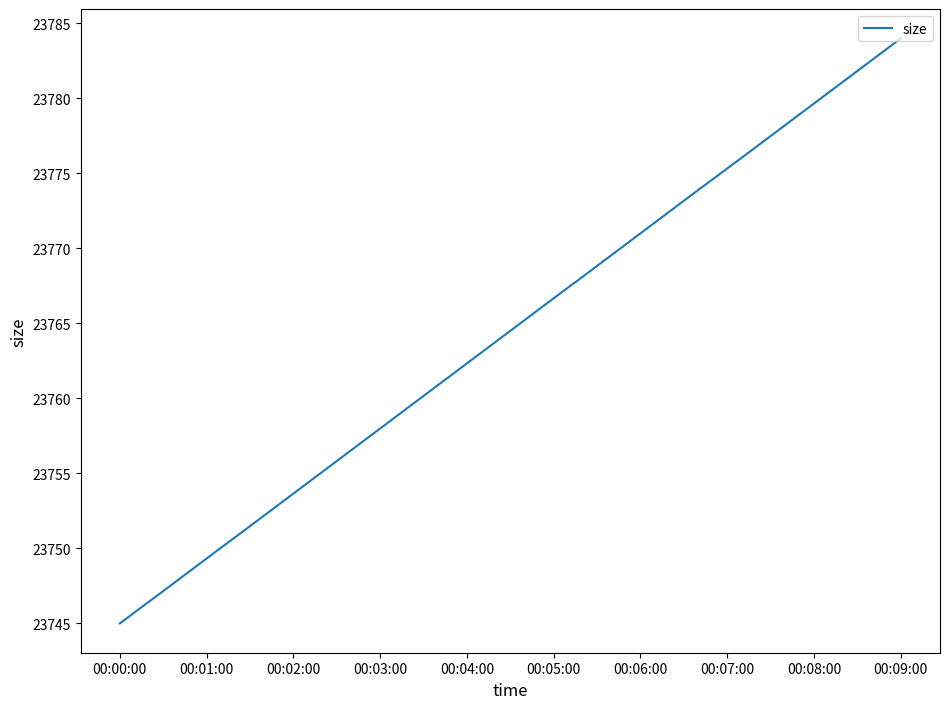

What is the difference between the maximum and minimum values?

39